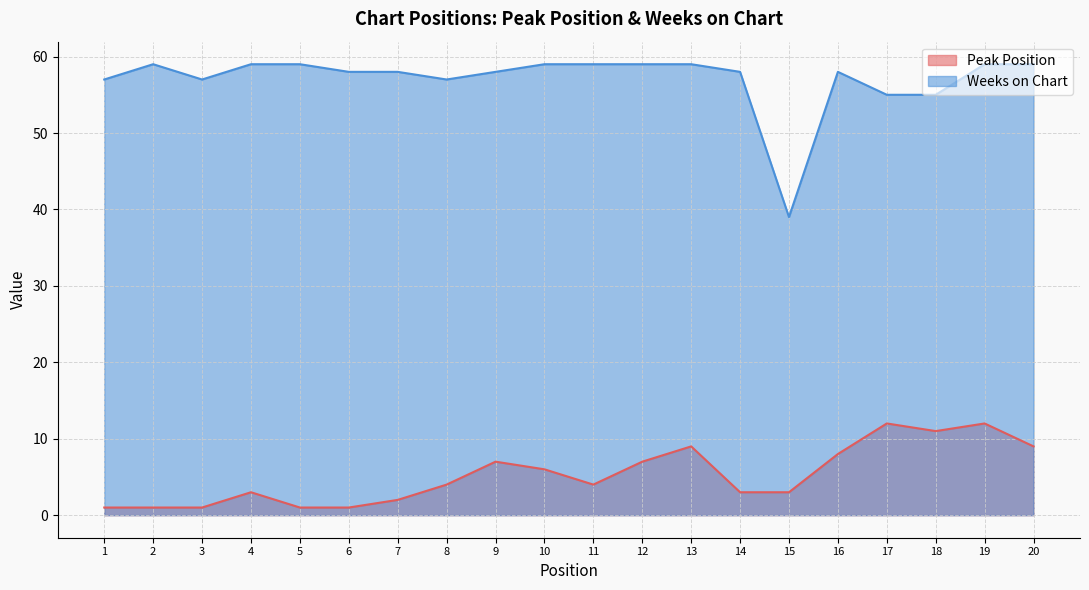

What is the total value across all series at 19?

71